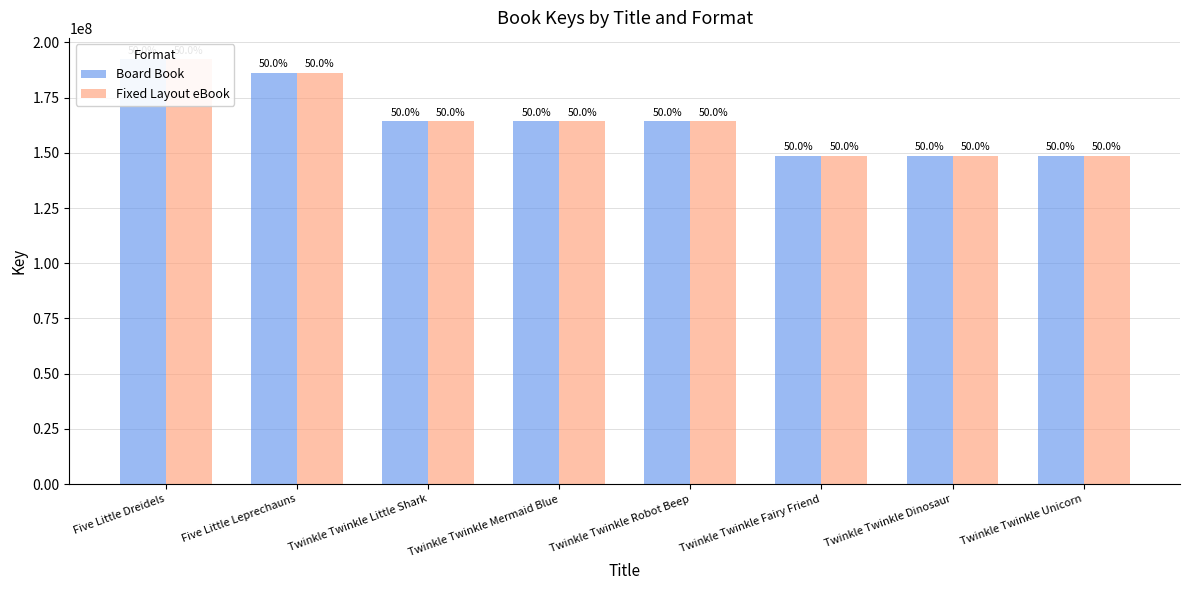

What is the highest value of the Board Book series?

192415606